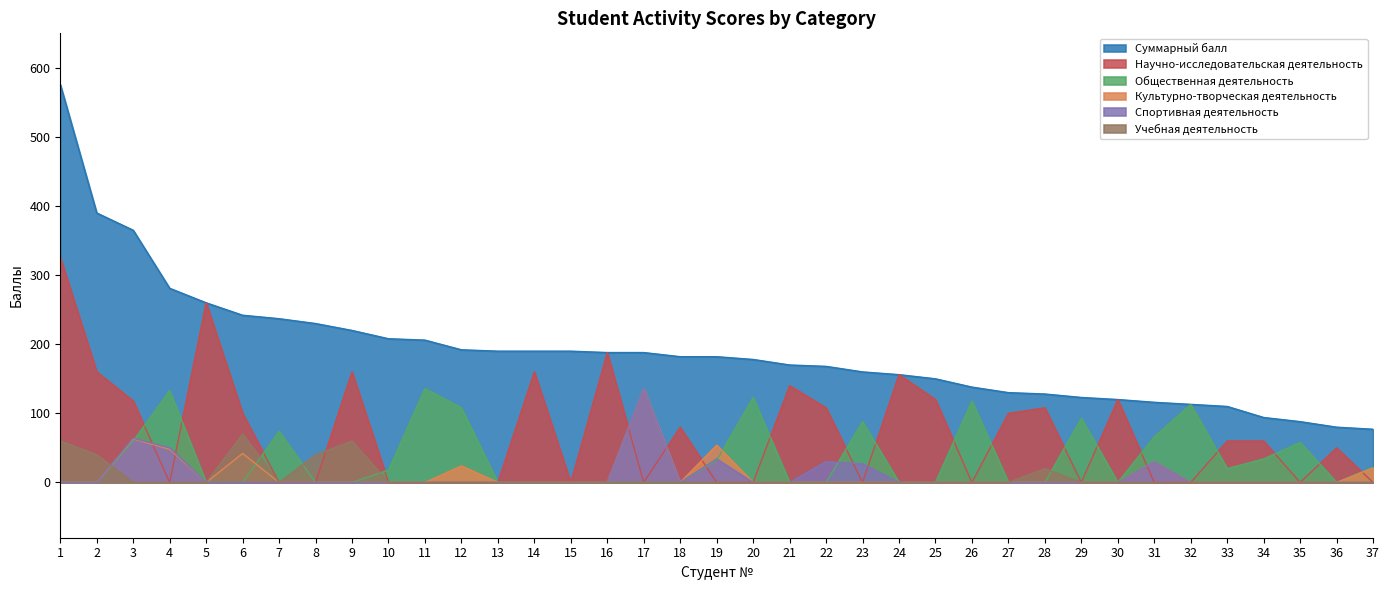

At which label is Учебная деятельность closest to 35?

2